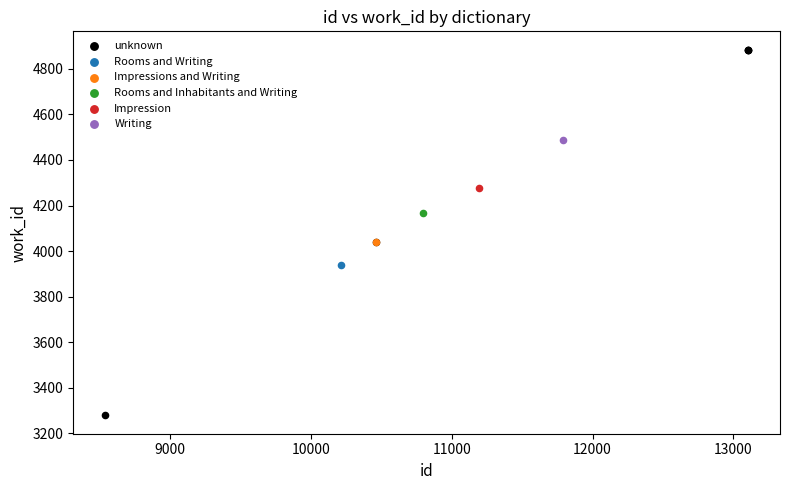

What are all the series names shown in the legend?

unknown, Rooms and Writing, Impressions and Writing, Rooms and Inhabitants and Writing, Impression, Writing